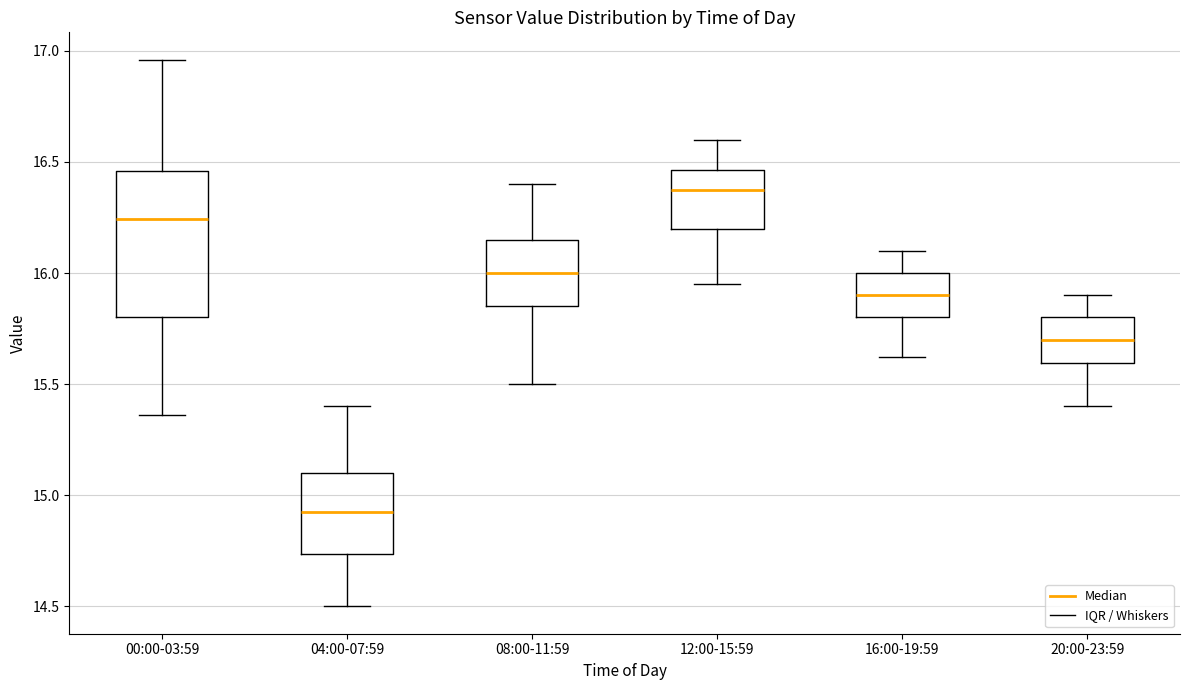

Where is the lower edge of the box for 00:00-03:59 on the y-axis? The values are not printed on the chart, so give them approximately, as read against the axis.

15.80